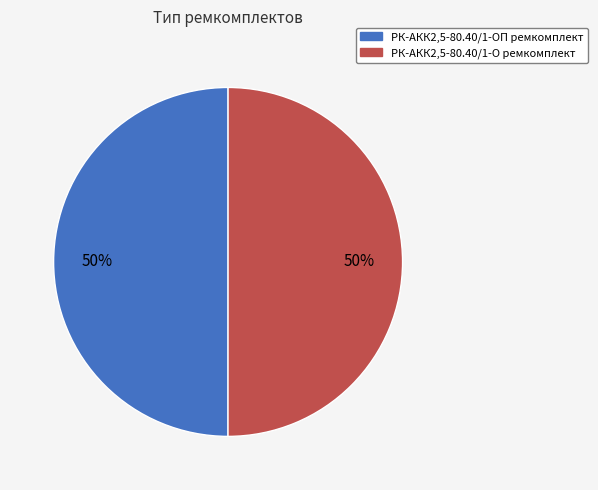

Is the sum of РК-АКК2,5-80.40/1-ОП ремкомплект and РК-АКК2,5-80.40/1-О ремкомплект greater than half?

Yes